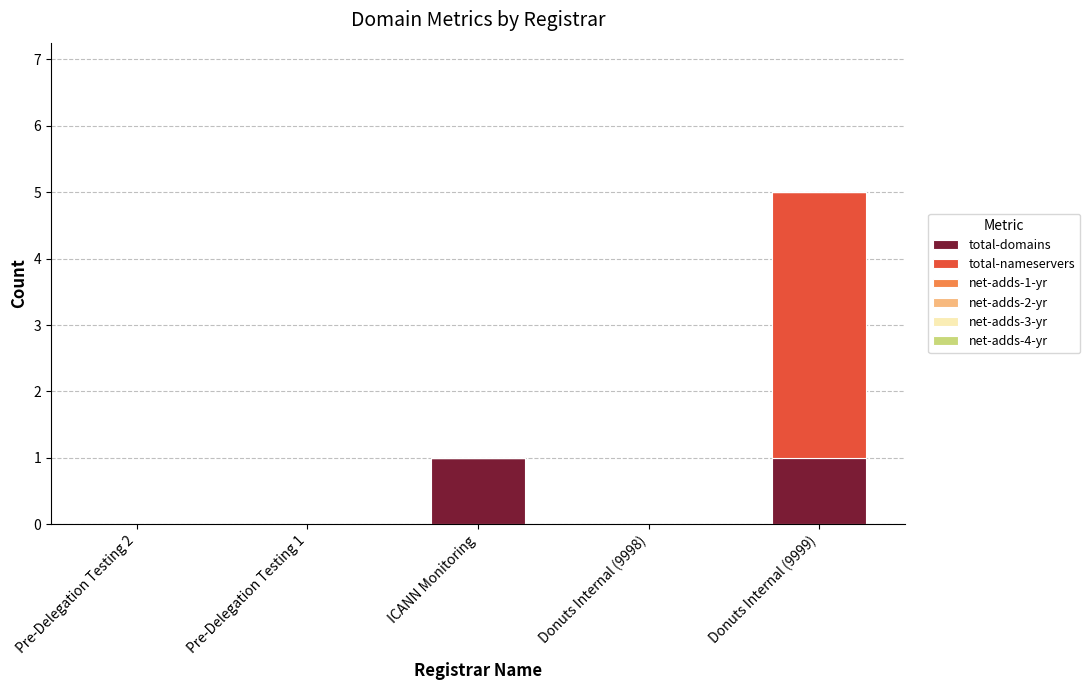

Reading left to right, transcribe the values for total-domains.

Pre-Delegation Testing 2=0	Pre-Delegation Testing 1=0	ICANN Monitoring=1	Donuts Internal (9998)=0	Donuts Internal (9999)=1